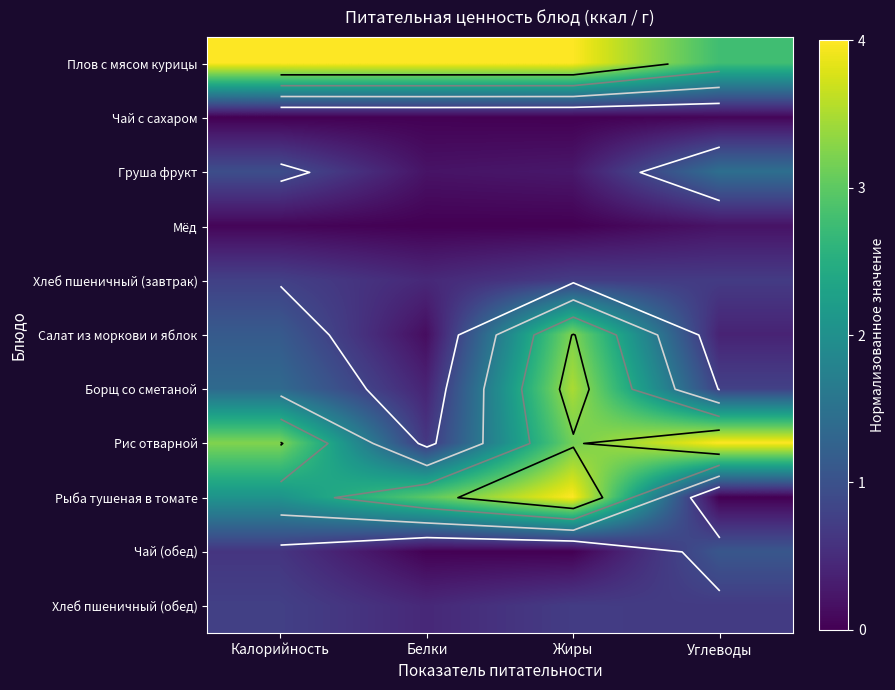

Which label corresponds to the largest value in the chart?

Калорийность